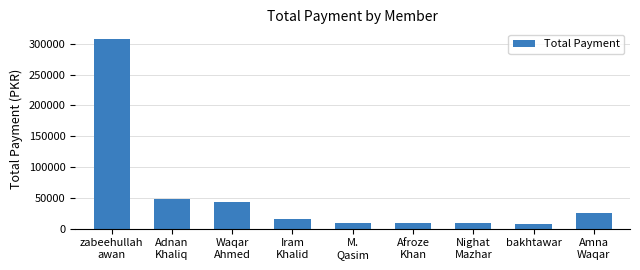

Reading left to right, extract all data points from this chart.

308000	47900	43000	15000	10000	10000	10000	8320	25000